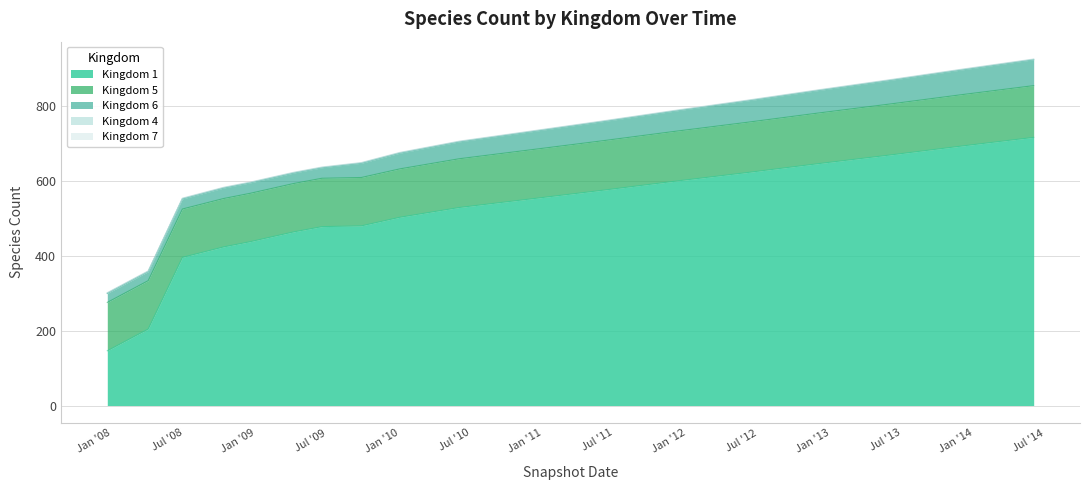

What is the difference between the second highest and second lowest values in the Kingdom 1 series?

488